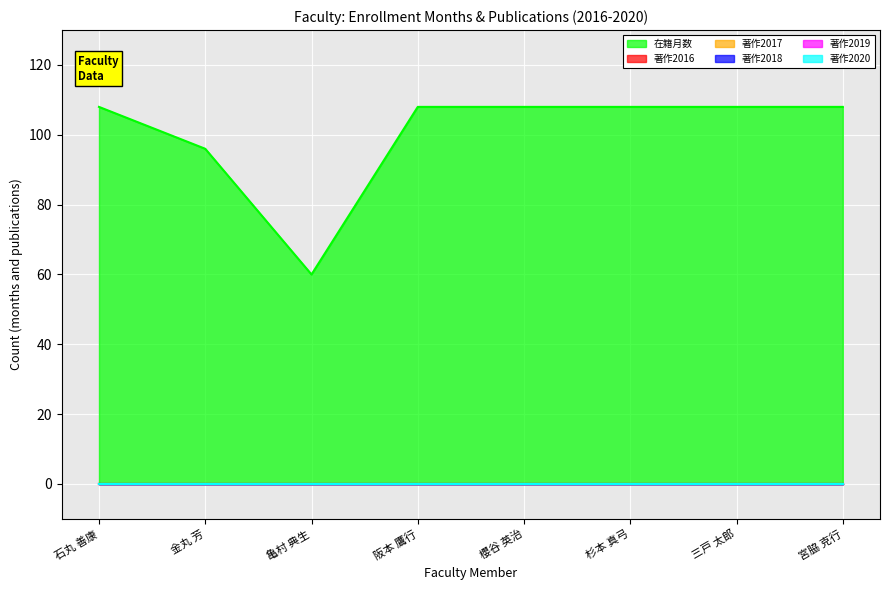

Between 杉本 真弓 and 三戸 太郎, which series saw the biggest shift?

在籍月数